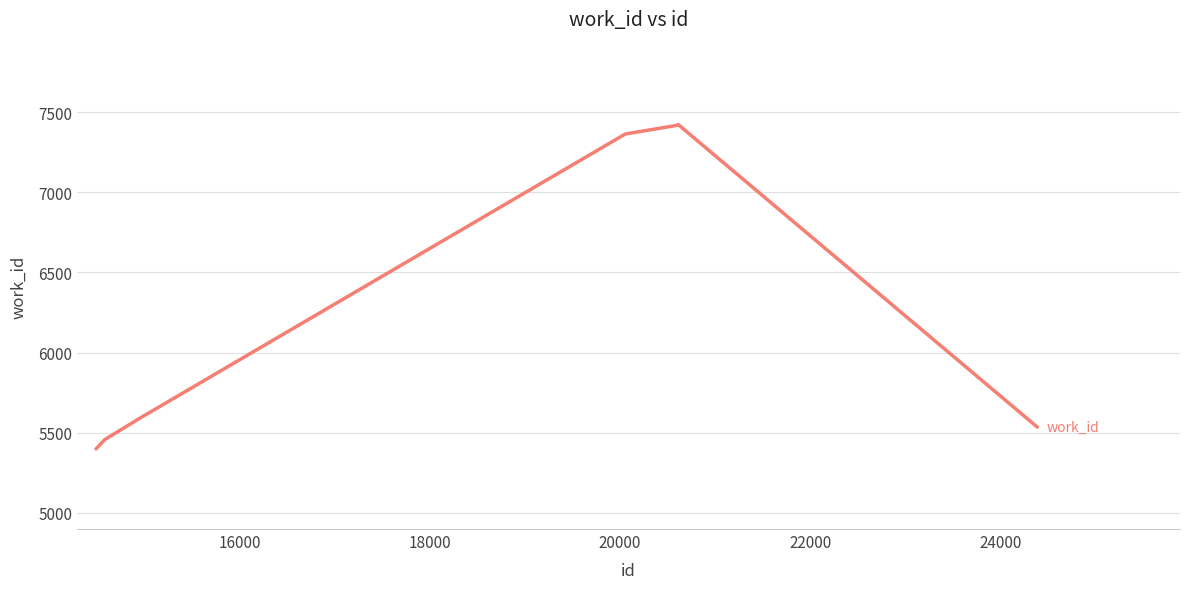

What is the greatest value displayed?

7423